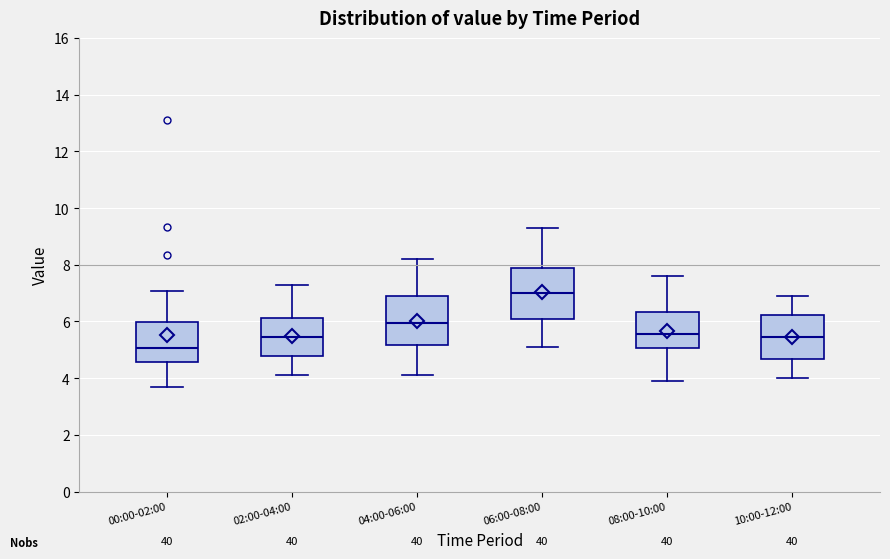

Reading left to right, transcribe this box plot: for each box, give where its median line is, the range the box spans, and where its two whiskers end, as read against the y-axis. The values are not printed on the chart, so give them approximately, as read against the axis.

00:00-02:00: median 5.0, box 4.6 to 6.0, whiskers 3.6 to 7.0
02:00-04:00: median 5.4, box 4.8 to 6.2, whiskers 4.2 to 7.4
04:00-06:00: median 6.0, box 5.2 to 7.0, whiskers 4.2 to 8.2
06:00-08:00: median 7.0, box 6.0 to 8.0, whiskers 5.2 to 9.4
08:00-10:00: median 5.6, box 5.0 to 6.4, whiskers 4.0 to 7.6
10:00-12:00: median 5.4, box 4.6 to 6.2, whiskers 4.0 to 7.0